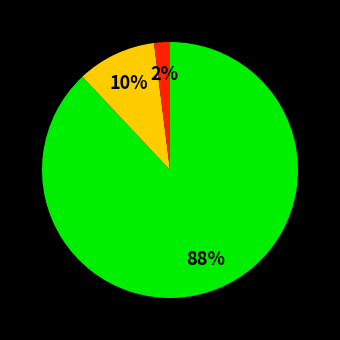

The 88% slice represents 78% of the pie. True or false?

False